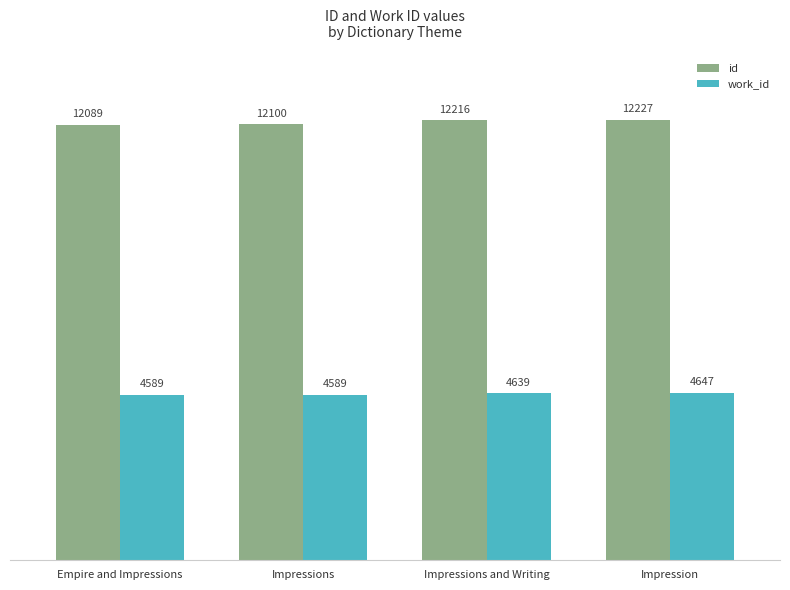

What position from the right is Impression?

1